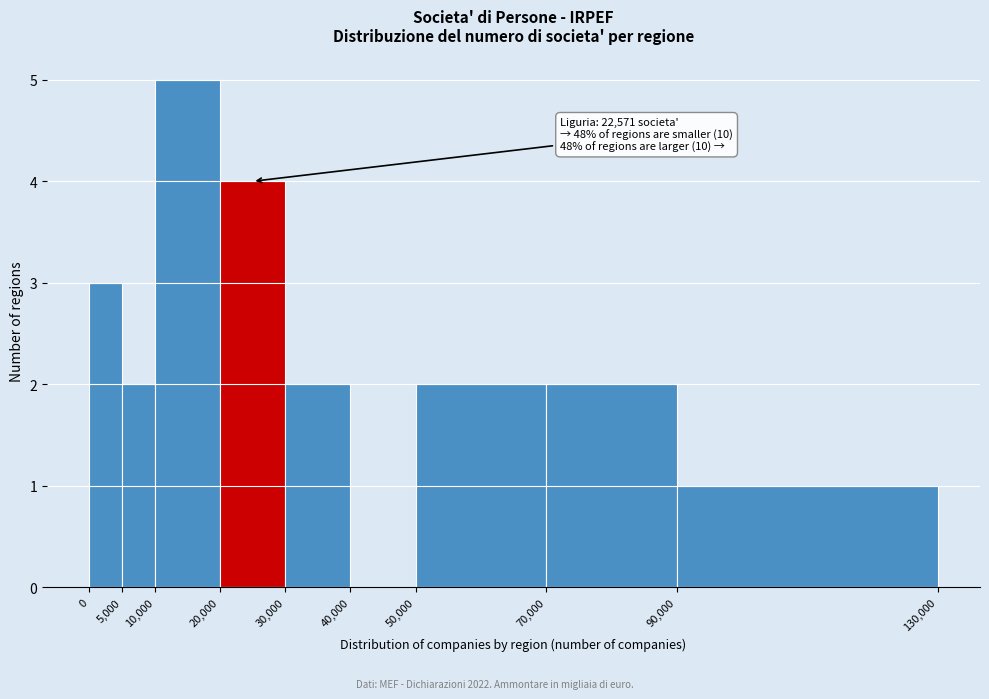

Over which range of the x-axis is the bar tallest?

10,000 to 20,000